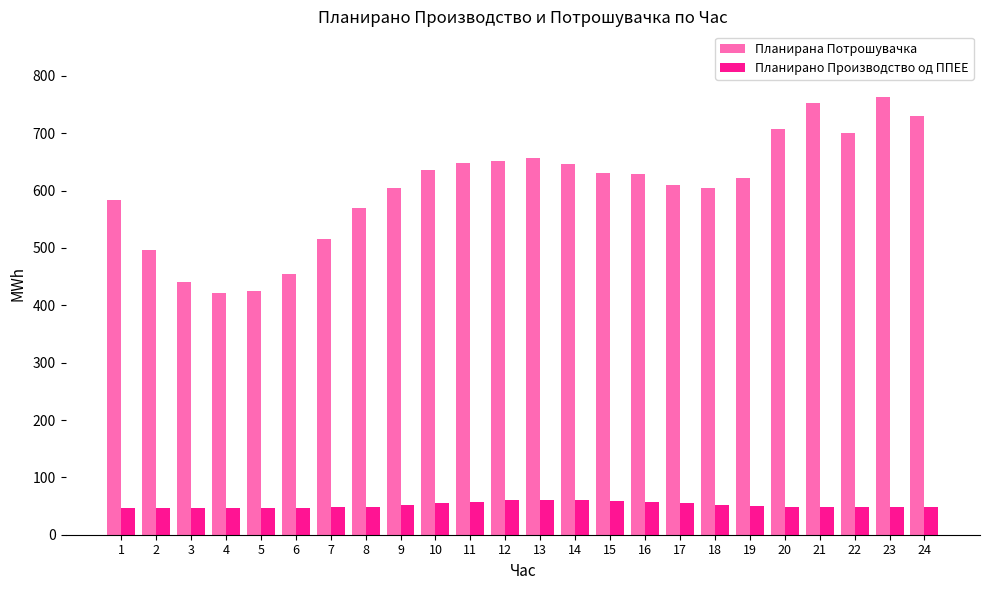

How many data points in Планирано Производство од ППЕЕ are above 48?

16